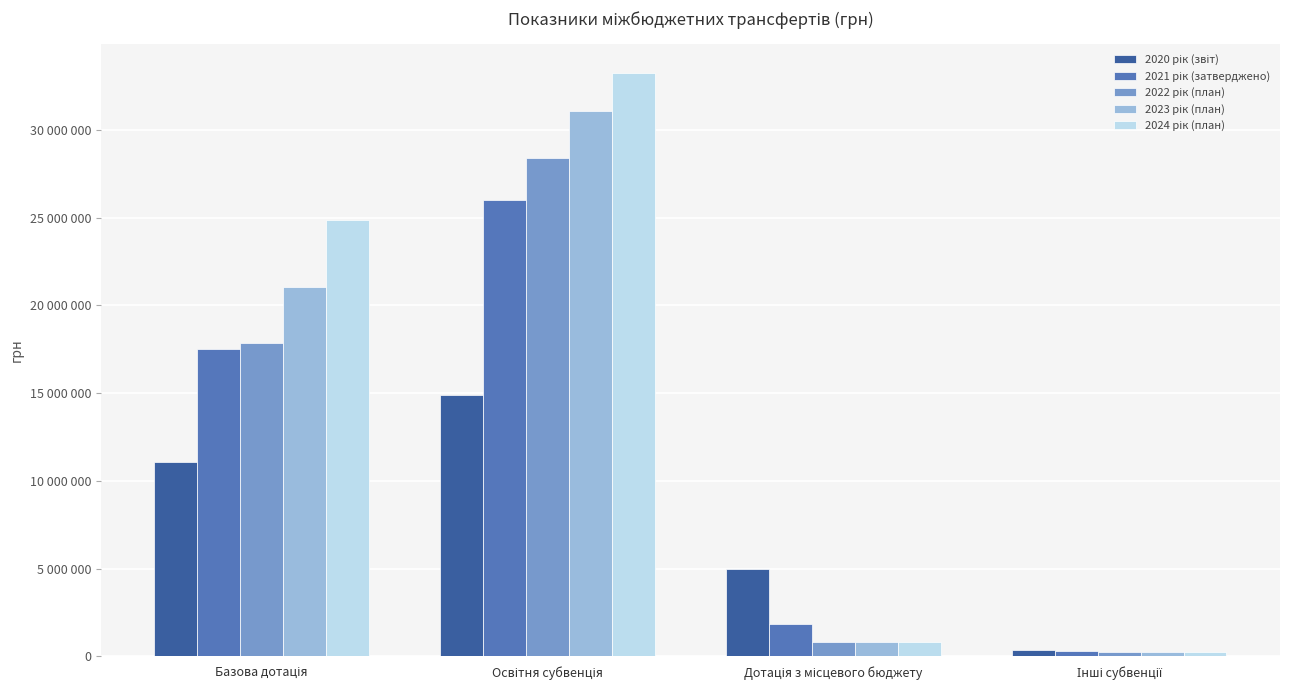

Read the 2023 рік (план) value at Освітня субвенція, to the nearest 50.

31094500